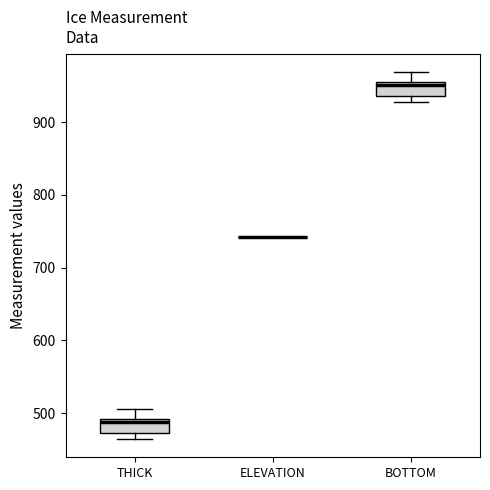

Reading left to right, transcribe this box plot: for each box, give where its median line is, the range the box spans, and where its two whiskers end, as read against the y-axis. The values are not printed on the chart, so give them approximately, as read against the axis.

THICK: median 490 (just below the box's upper edge), box 470 to 490, whiskers 460 to 510
ELEVATION: box collapsed to a line at 740, whiskers 740 to 740
BOTTOM: median 950, box 940 to 960, whiskers 930 to 970